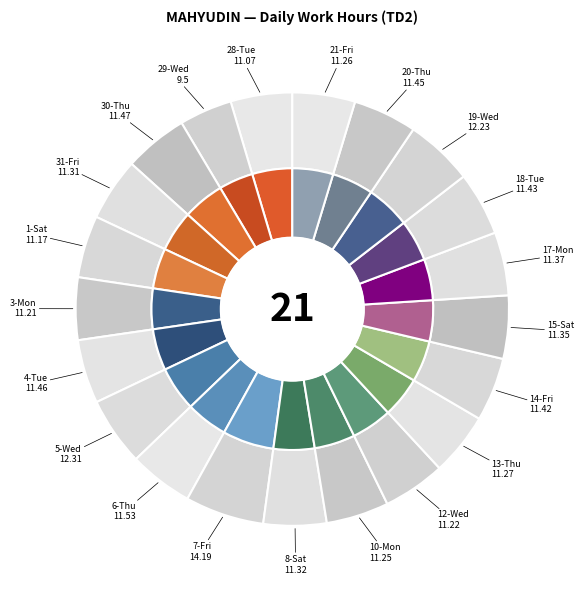

The 17-Mon slice represents 1% of the pie. True or false?

False